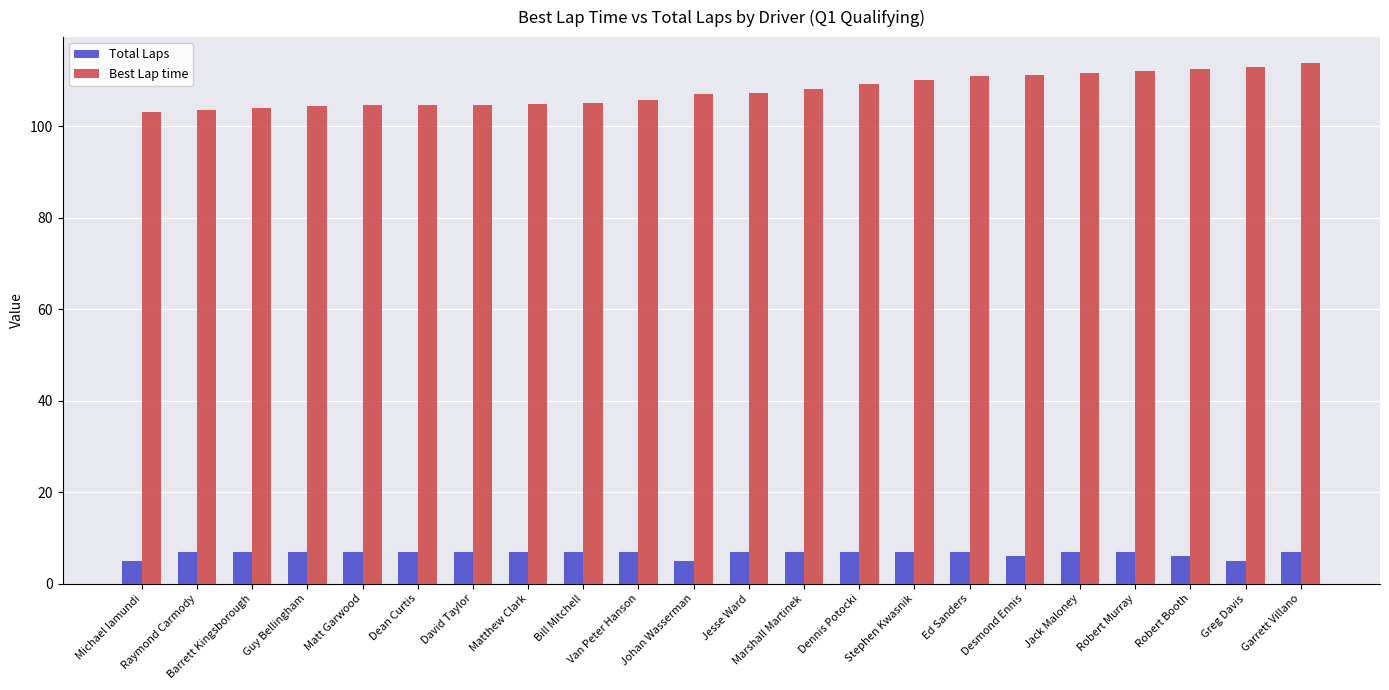

Read the Best Lap time value at Michael Iamundi.

103.1